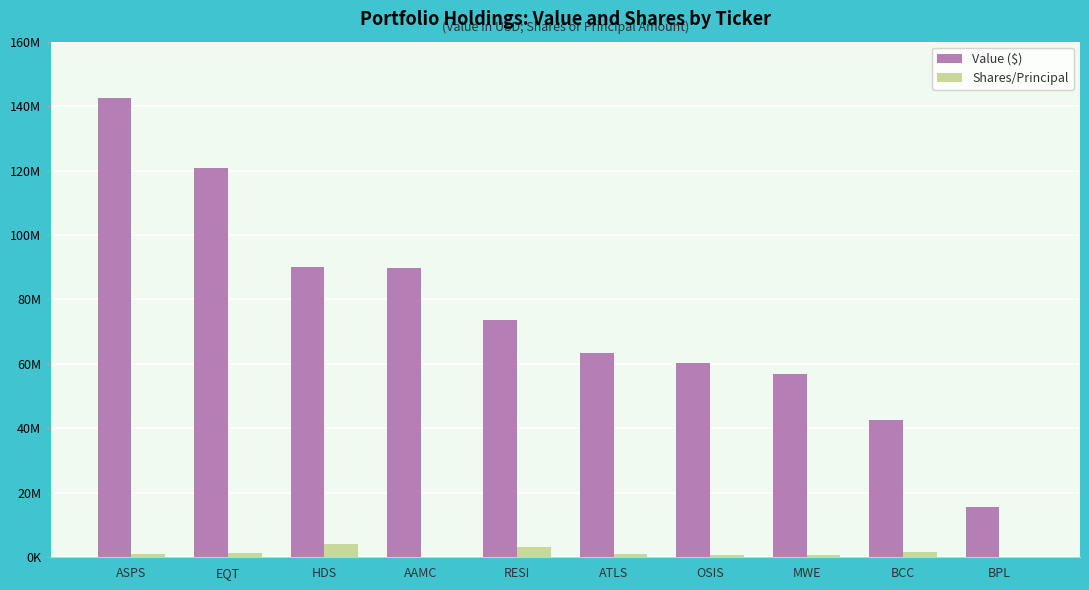

Are the bars horizontal?

No